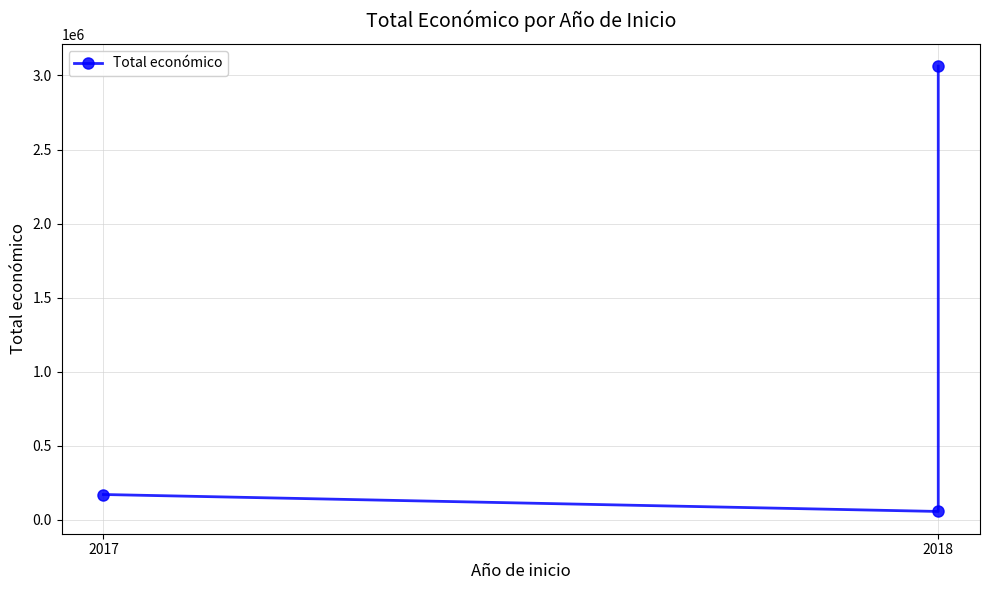

What is the smallest value displayed?

57500